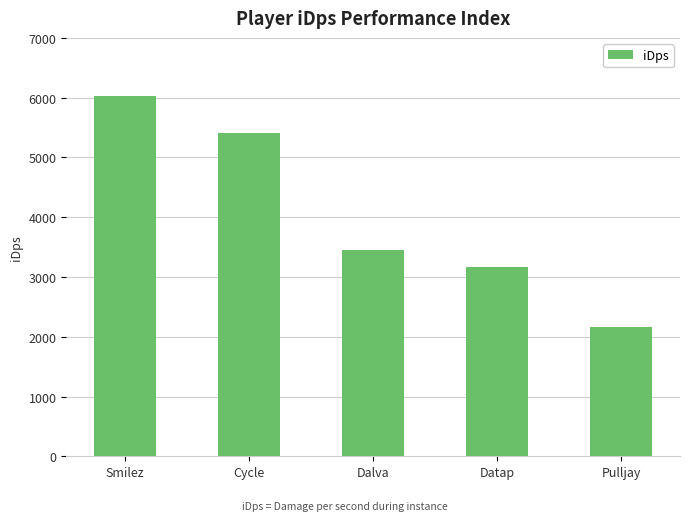

Between Cycle and Datap, which is larger?

Cycle